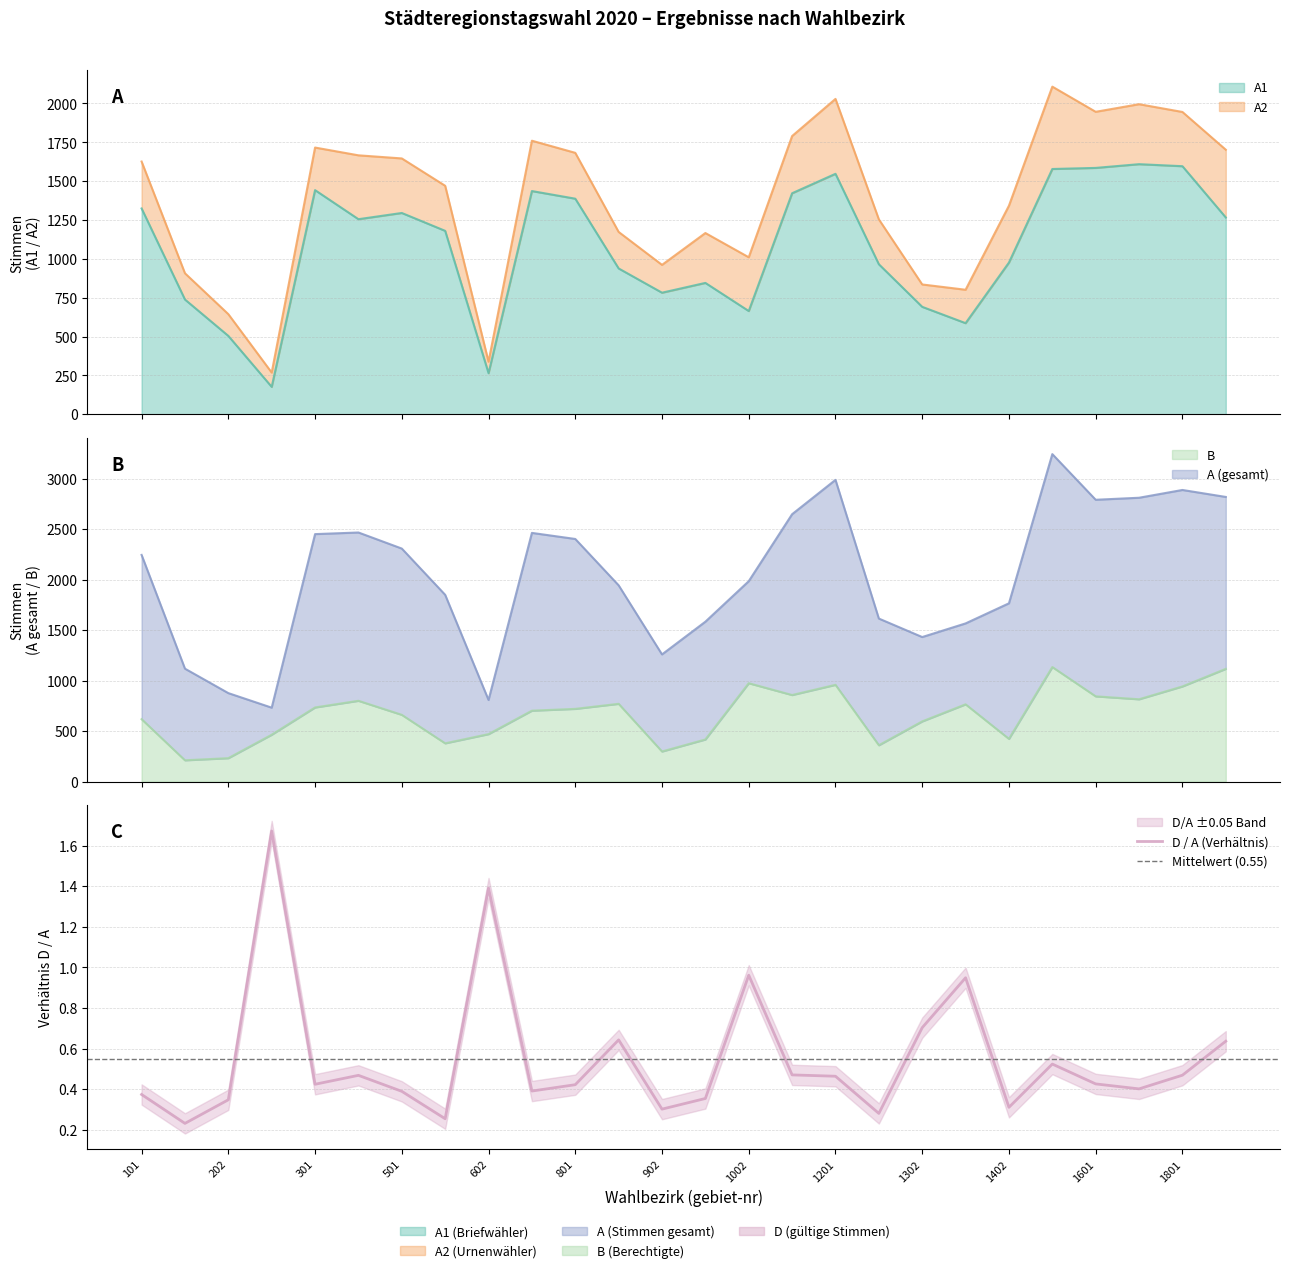

Which series has the largest total across all categories?

A